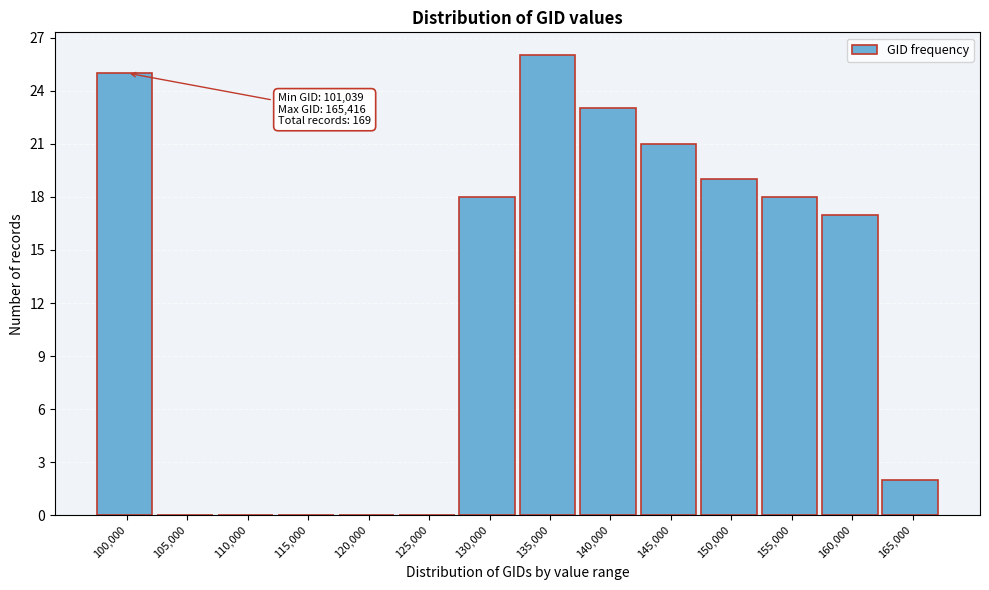

Reading left to right, what are all the values shown in this chart?

100,000=25	105,000=0	110,000=0	115,000=0	120,000=0	125,000=0	130,000=18	135,000=26	140,000=23	145,000=21	150,000=19	155,000=18	160,000=17	165,000=2